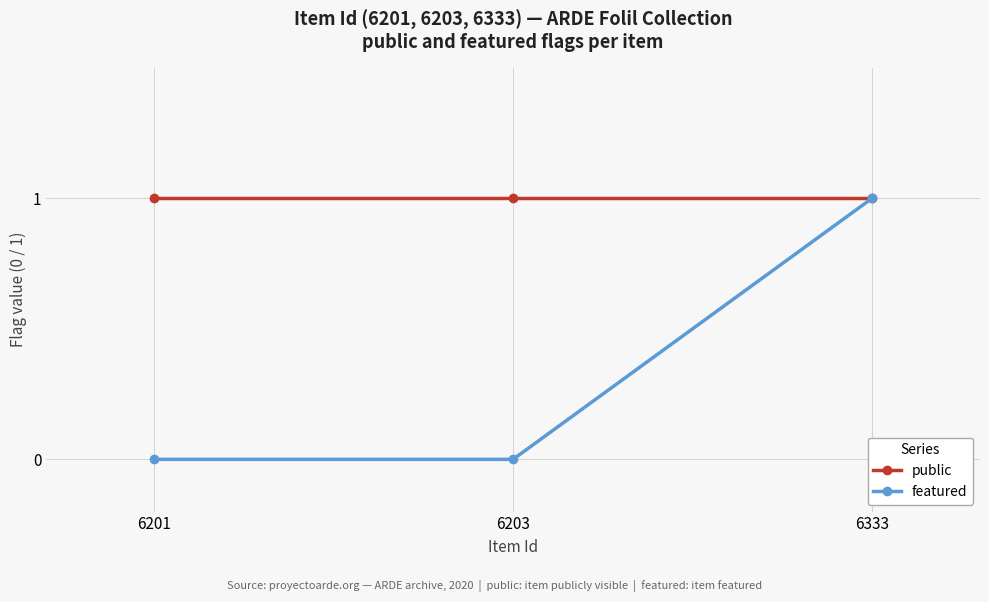

How many data points does each series have?

3